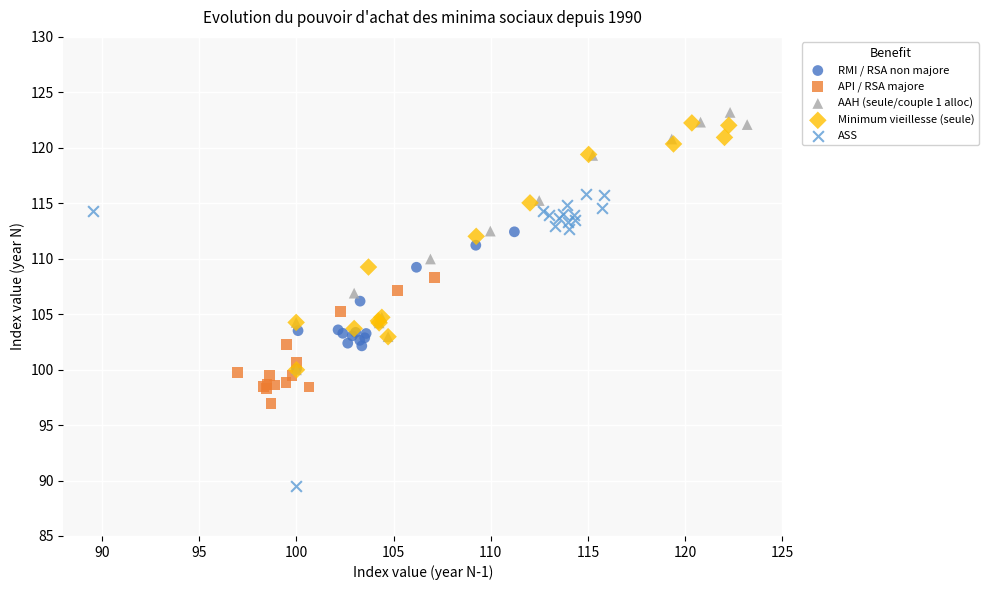

Which series has the largest Y range (max minus min)?

ASS